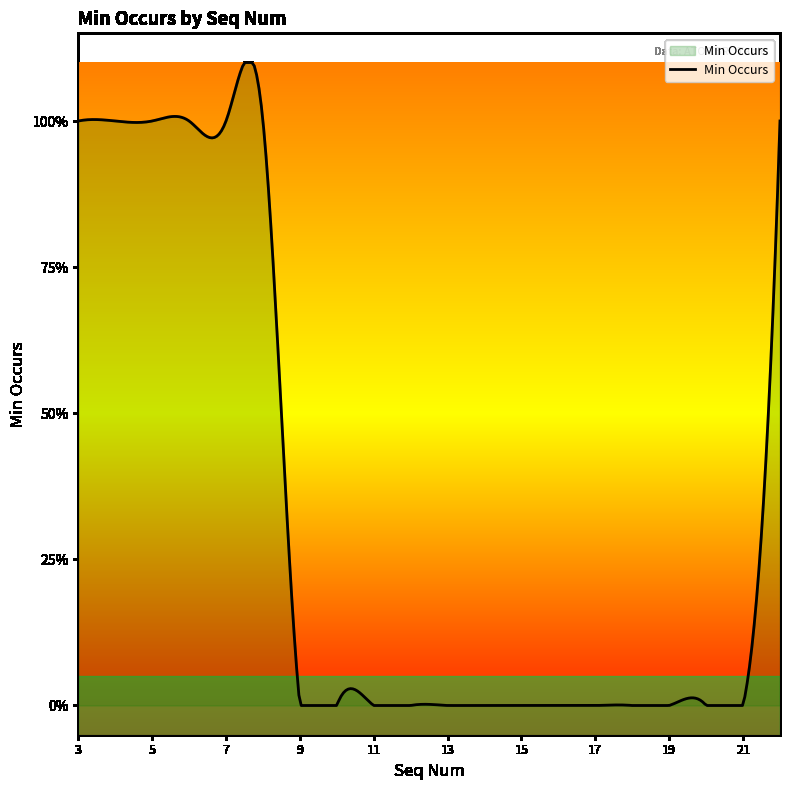

What is the maximum value shown in the chart?

1